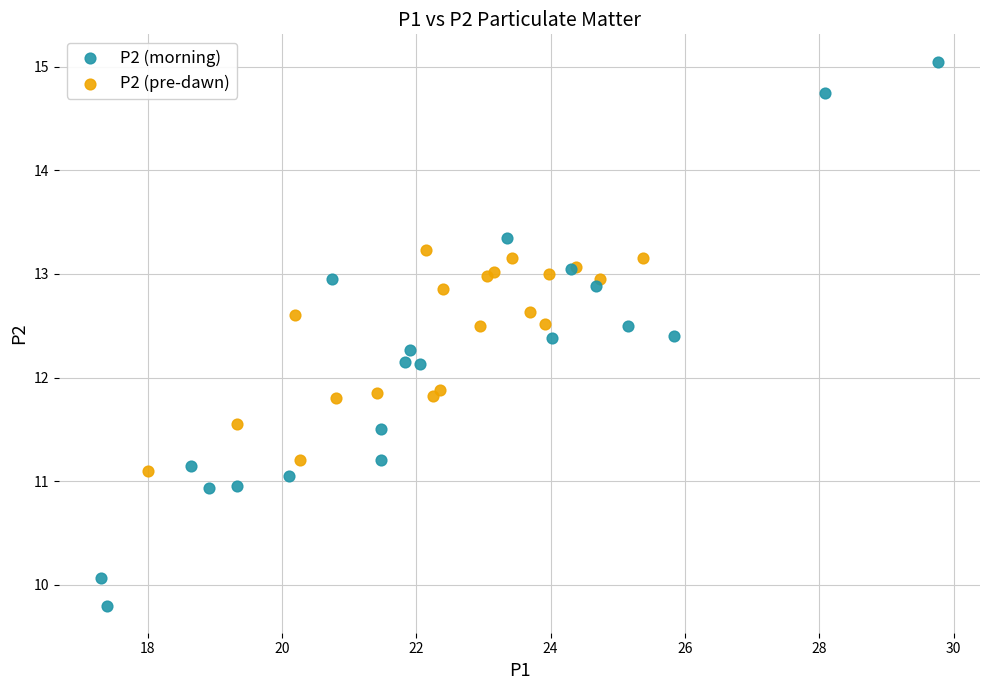

Which series has the widest spread of Y values?

P2 (morning)